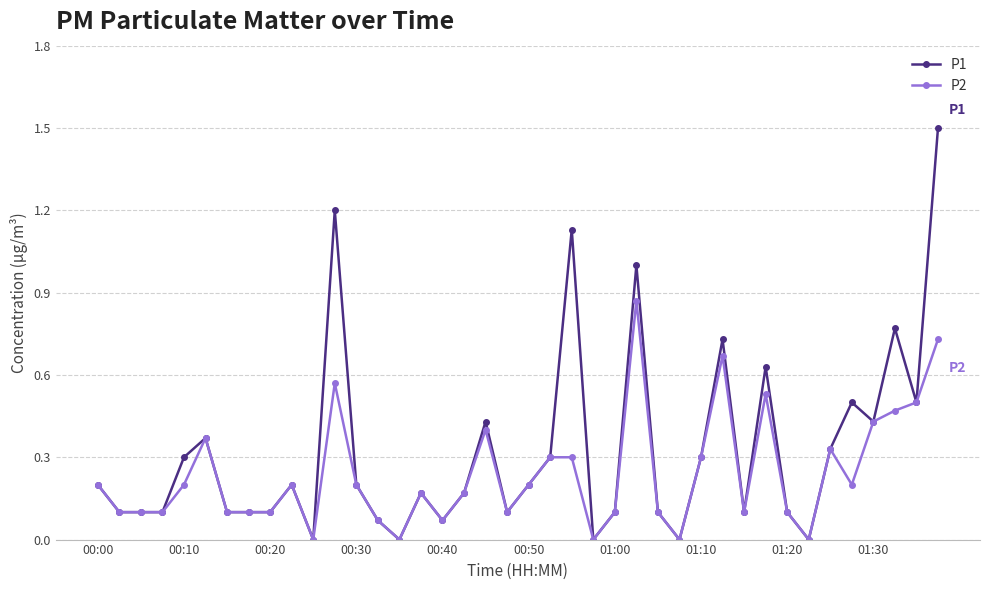

Which series has the largest range (max minus min)?

P1